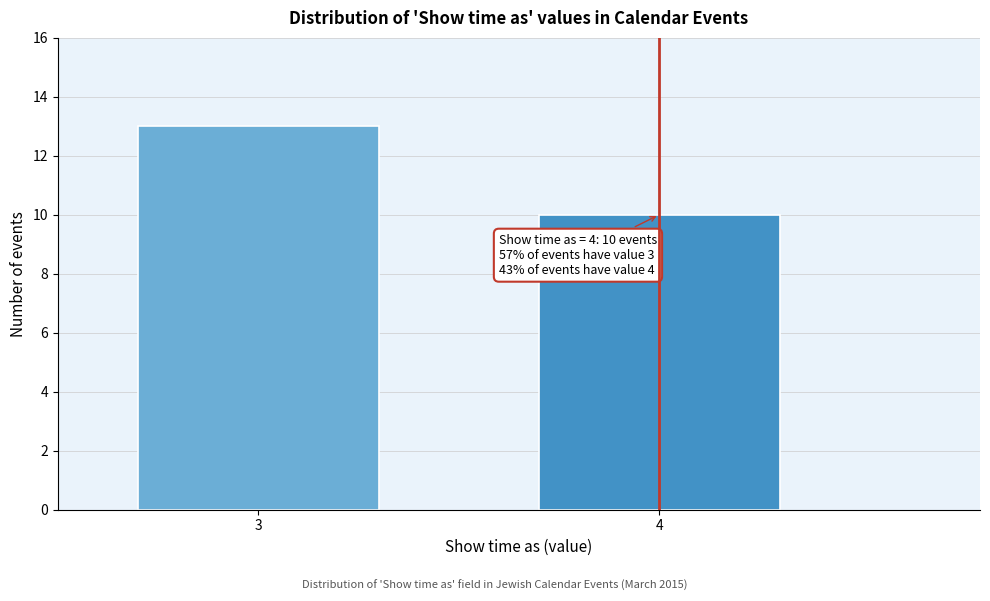

Reading left to right, extract all data points from this chart.

3=13	4=10